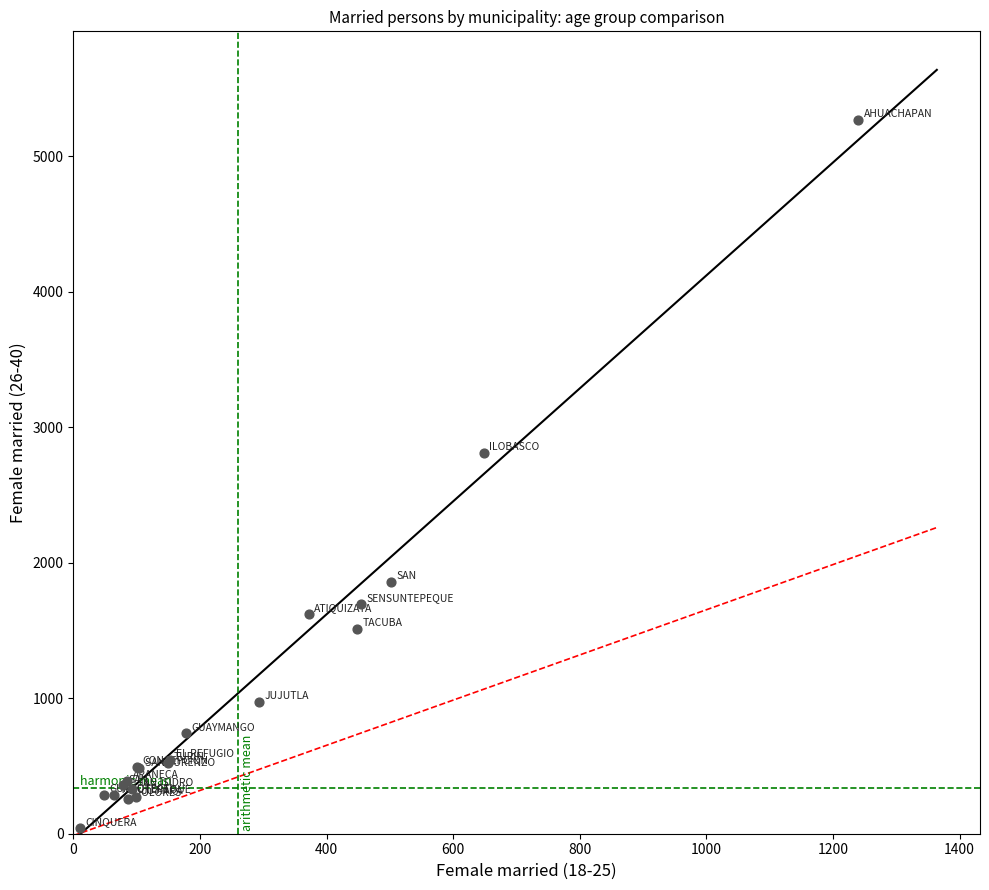

What Y value in the scatter plot is closest to 2656?

2808